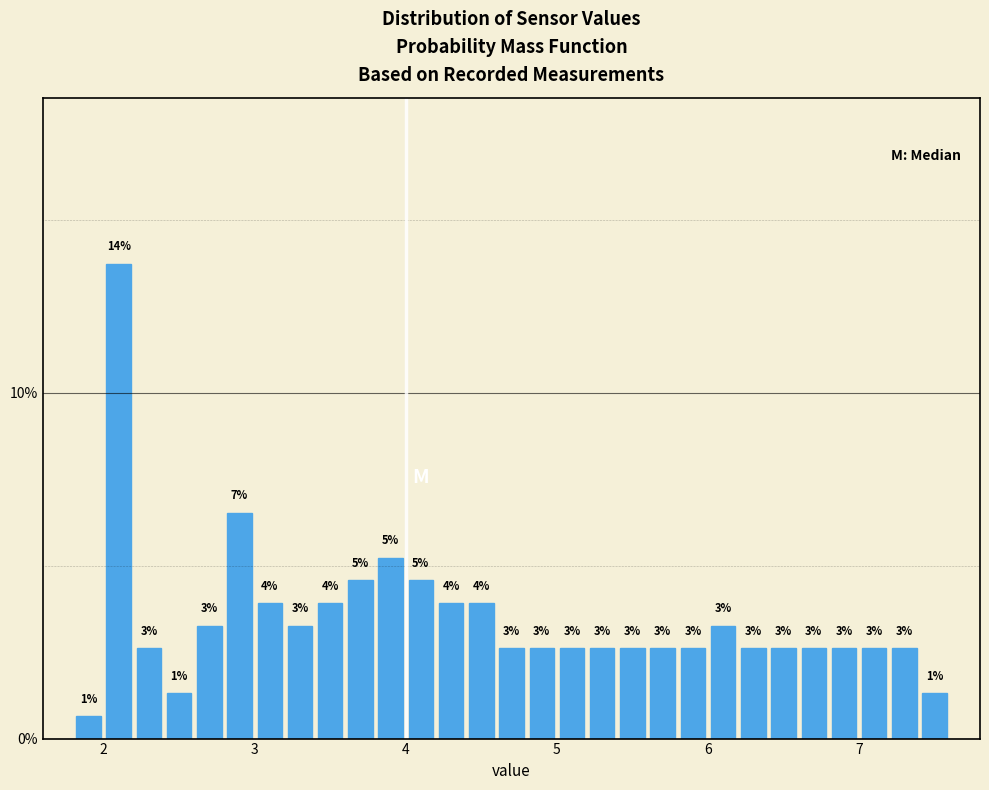

Around what value on the x-axis is the tallest bar? Give the approximate position of its centre, as read against the axis.

2.1